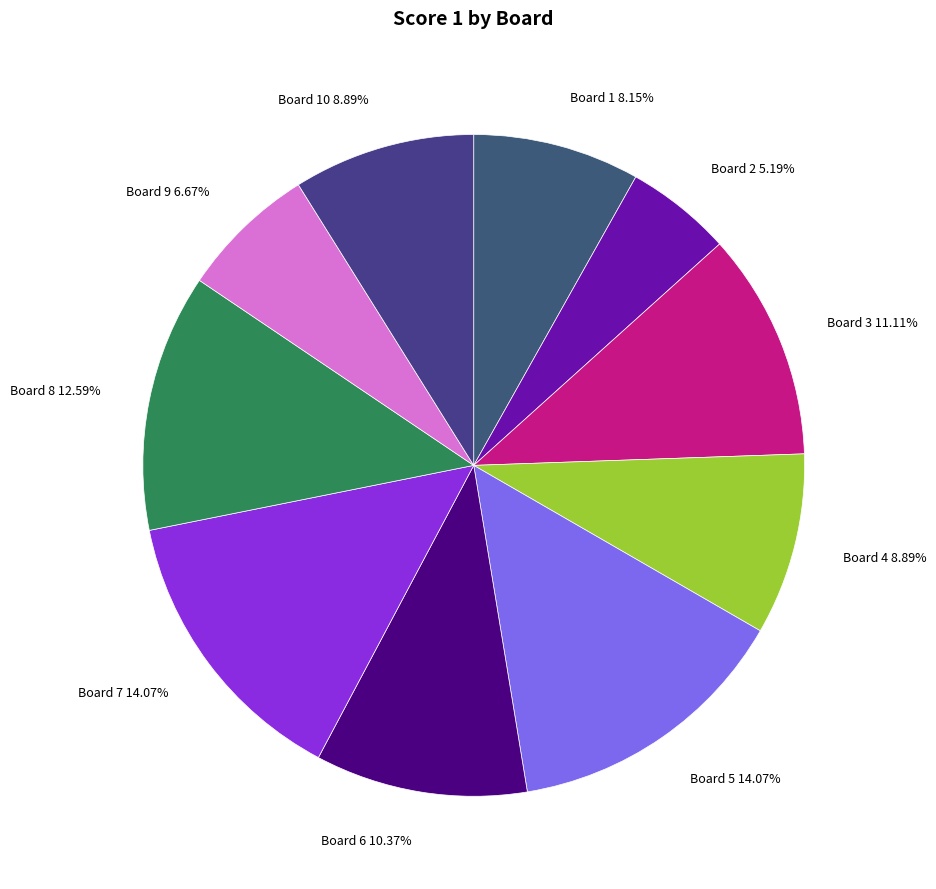

How many segments does this pie chart have?

10